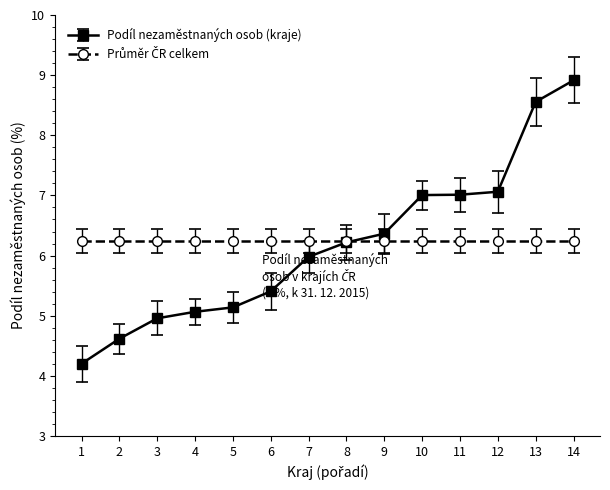

How many series are shown in this chart?

2